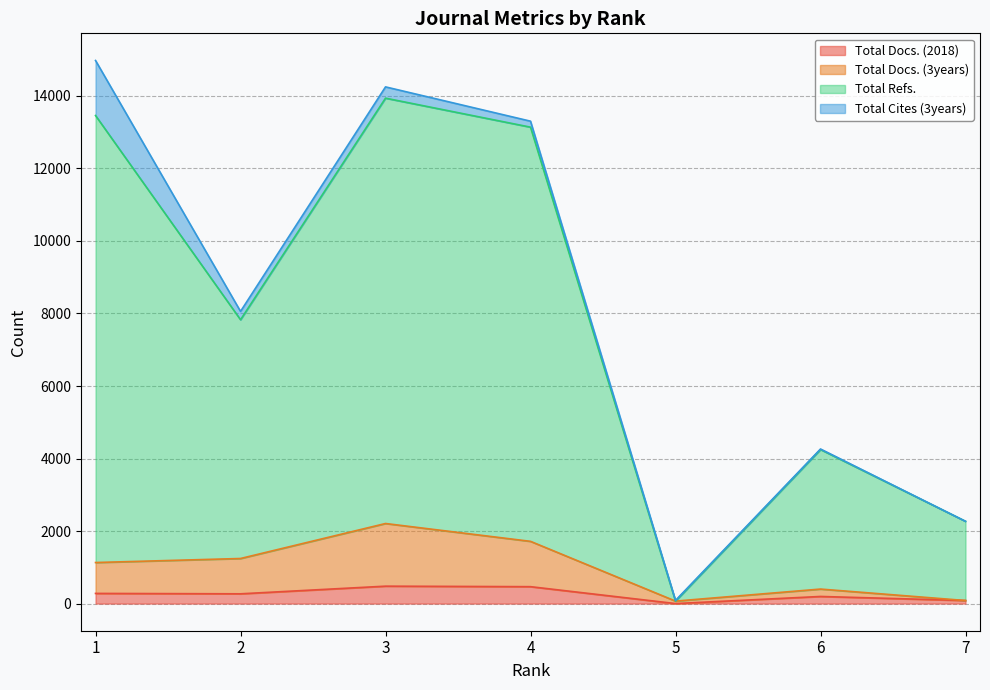

What is the maximum value for Total Docs. (3years)?

2208